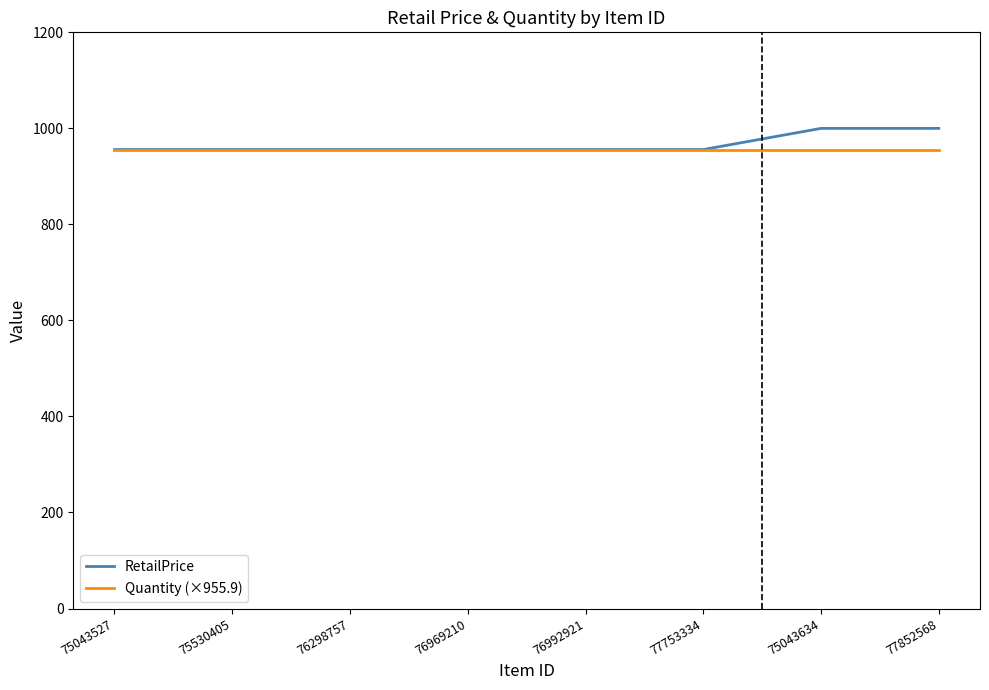

Reading right to left, list all the values displayed in this chart.

RetailPrice: 77852568=1000.0	75043634=1000.0	77753334=955.9	76992921=955.9	76969210=955.9	76298757=955.9	75530405=955.9	75043527=955.9
Quantity (×955.9): 77852568=955.9	75043634=955.9	77753334=955.9	76992921=955.9	76969210=955.9	76298757=955.9	75530405=955.9	75043527=955.9